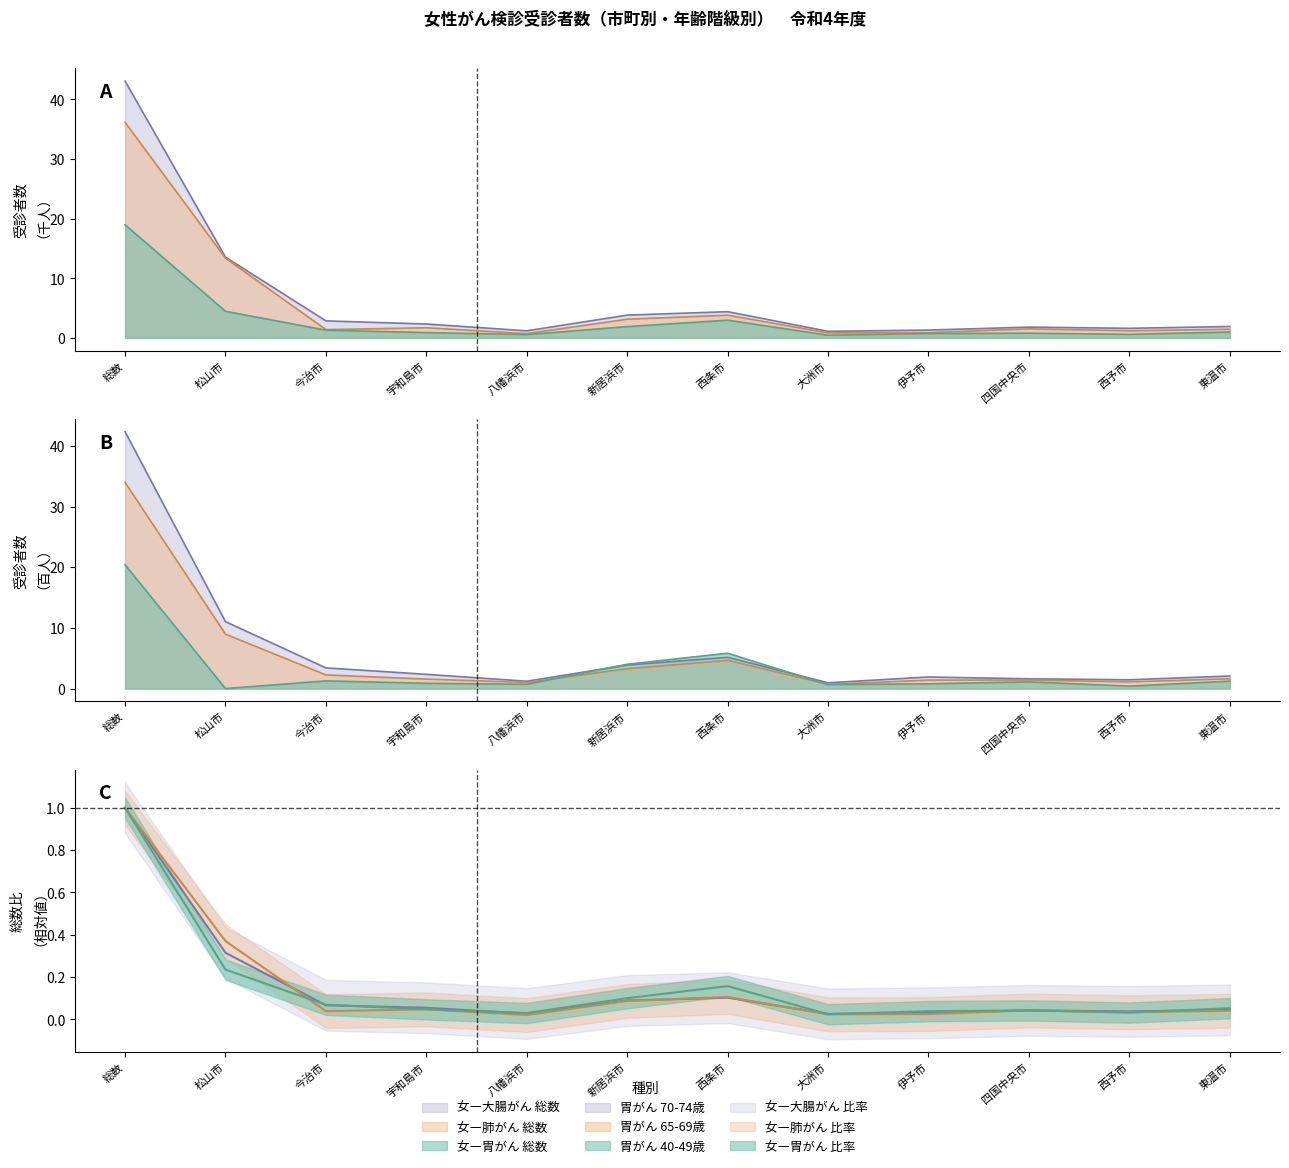

Does the chart have visible grid lines?

No